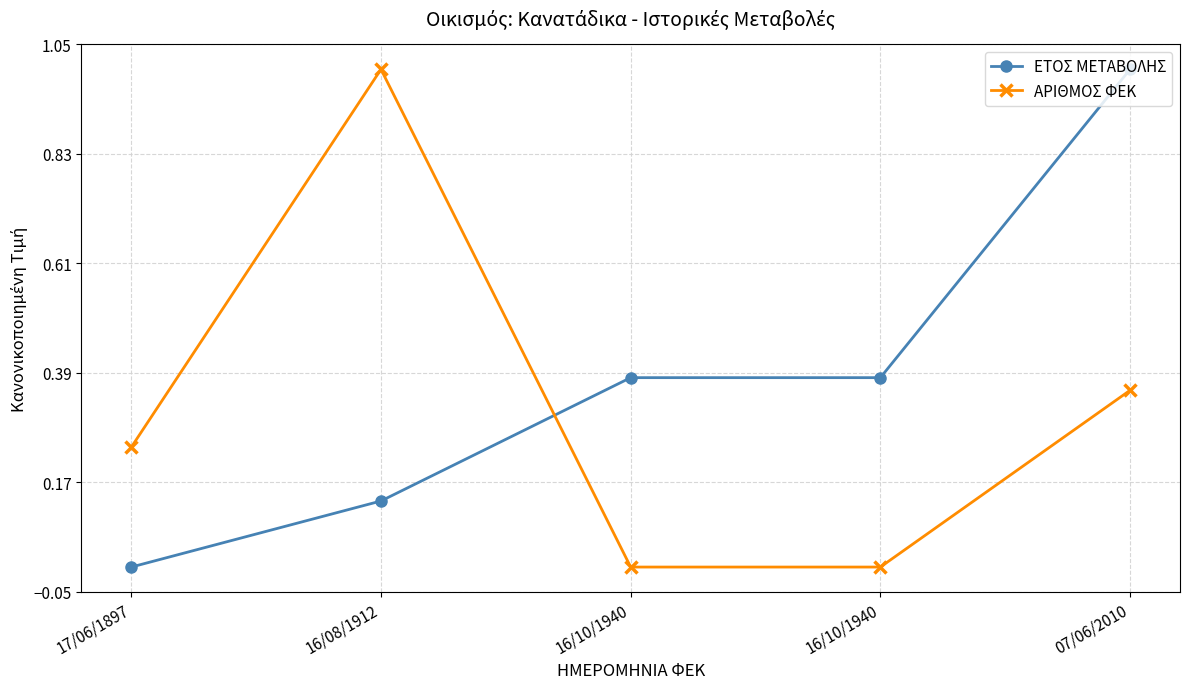

What are all the series names shown in the legend?

ΕΤΟΣ ΜΕΤΑΒΟΛΗΣ, ΑΡΙΘΜΟΣ ΦΕΚ